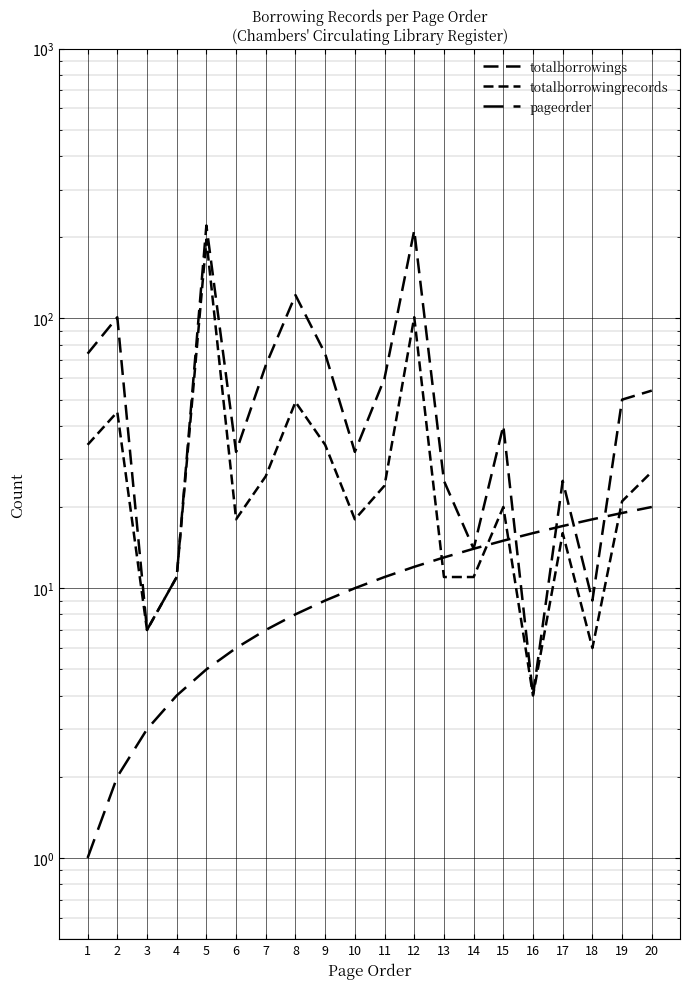

What is the lowest value of the pageorder series?

1